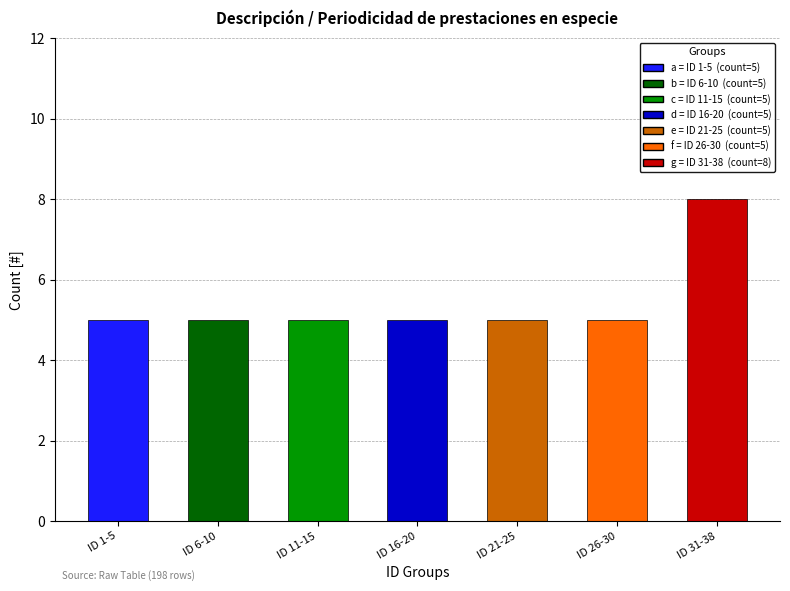

What is the minimum value shown in the chart?

5